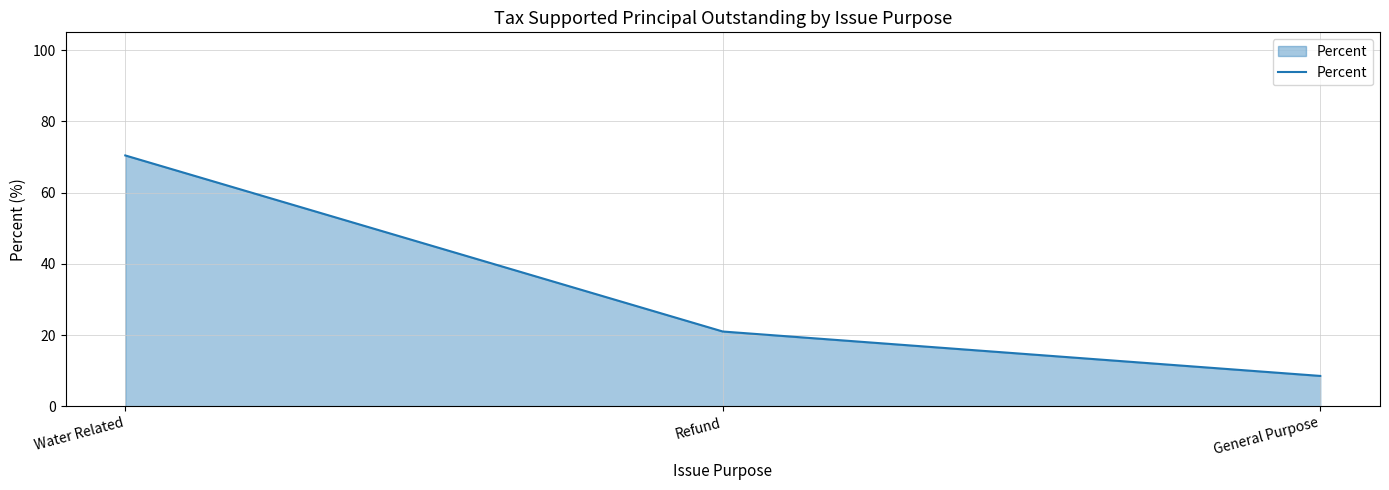

Which has a higher value, Water Related or Refund?

Water Related